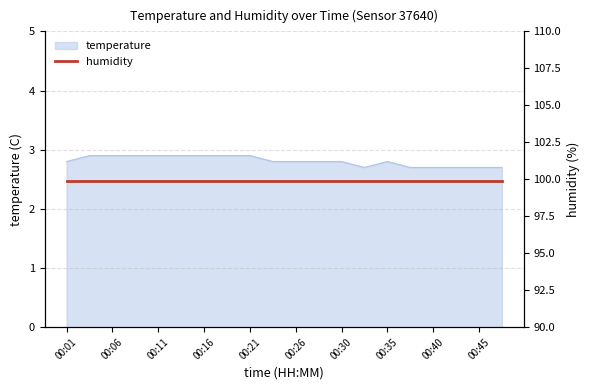

Which has a higher value, 00:28 or 00:01?

00:28